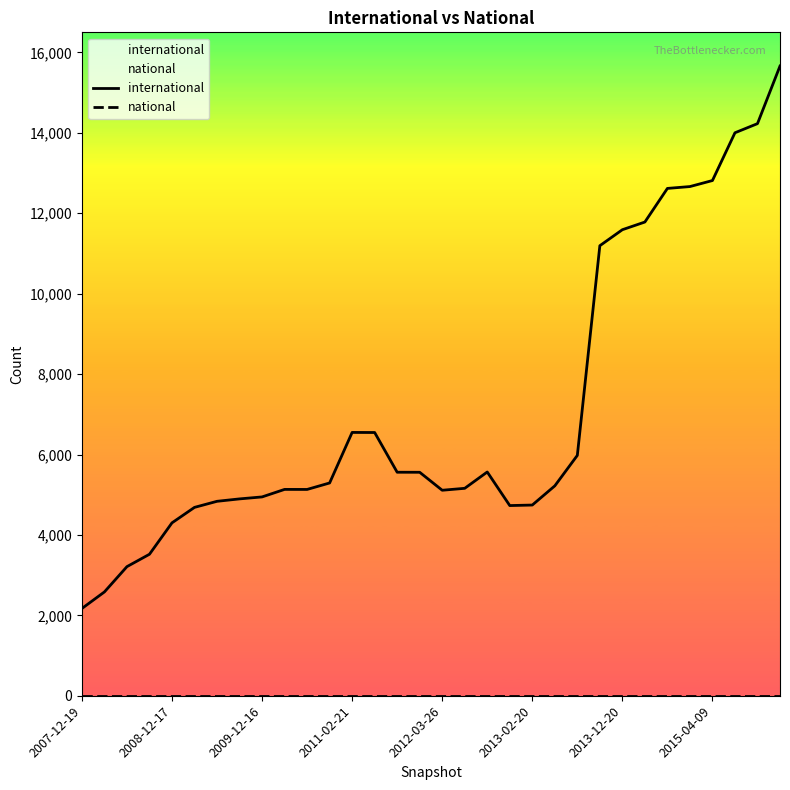

Which series has the largest range (max minus min)?

international